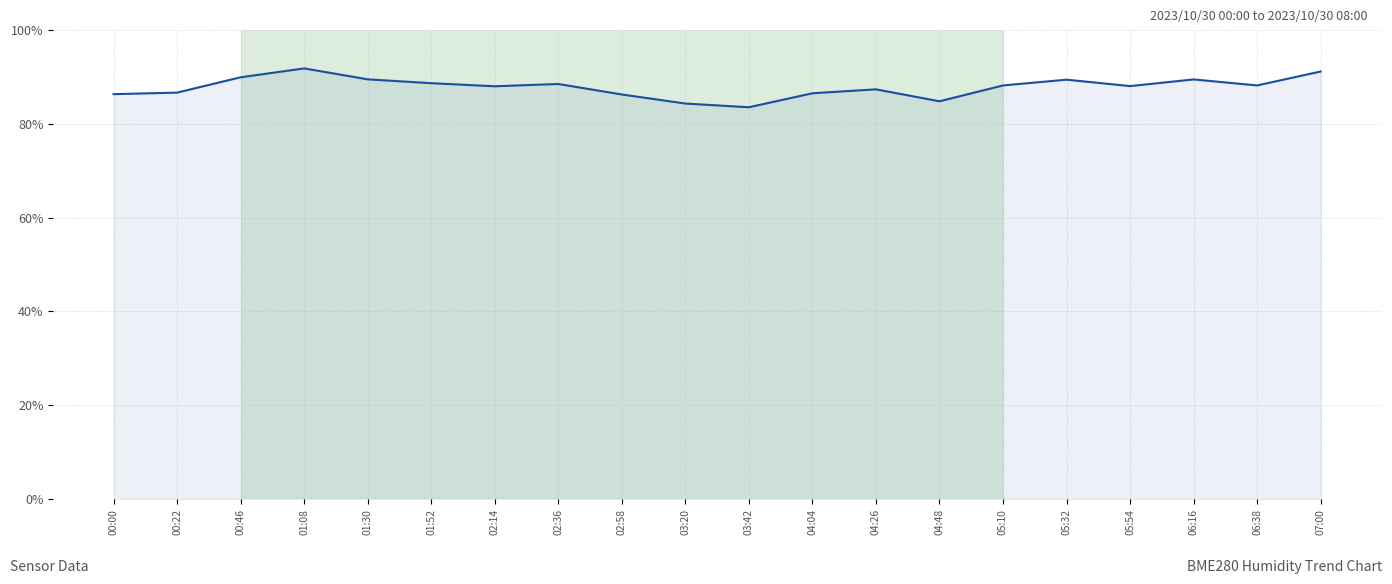

What position from the right is 05:10?

6